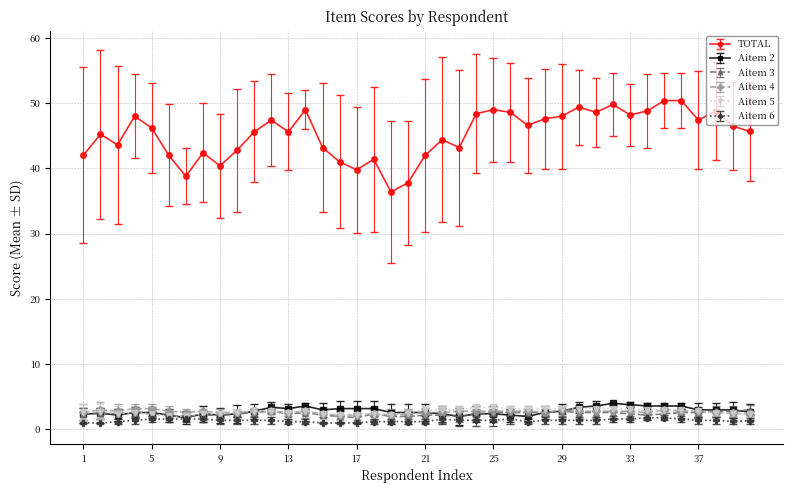

True or false: TOTAL and Aitem 4 intersect in this chart.

False